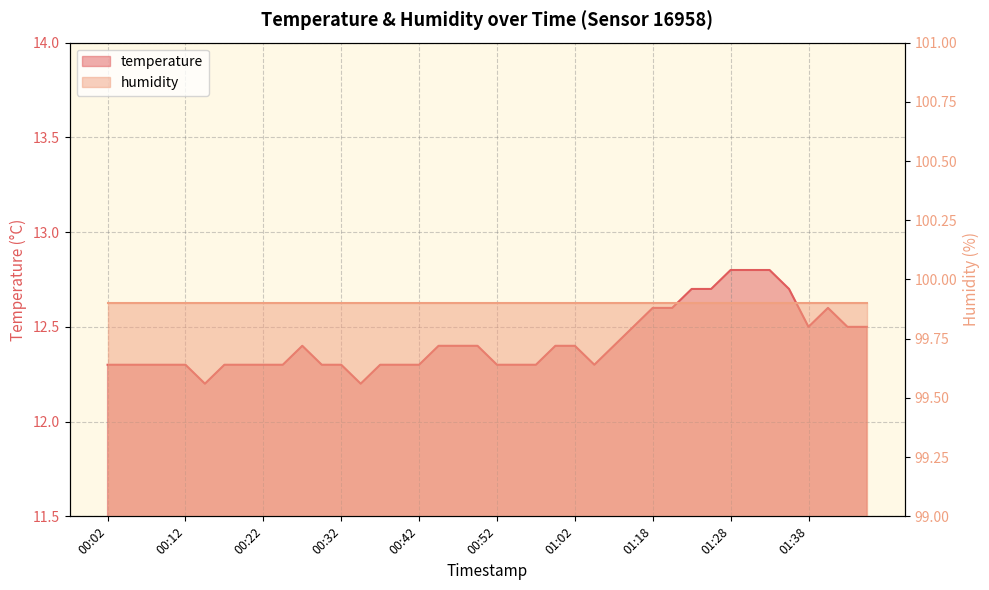

What is the difference between the maximum and second lowest values?

0.6